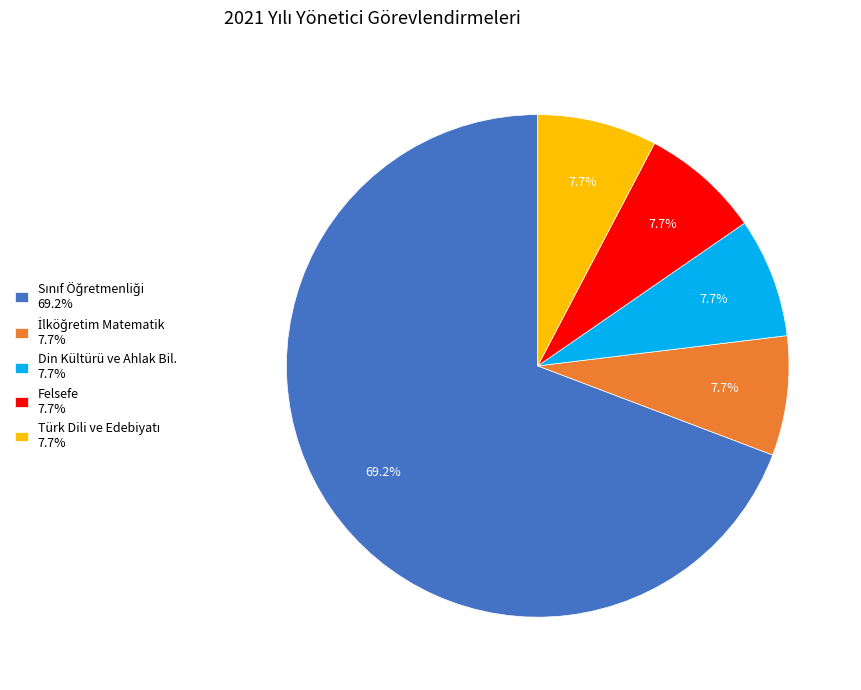

Does Felsefe 7.7% represent more than half of the total?

No